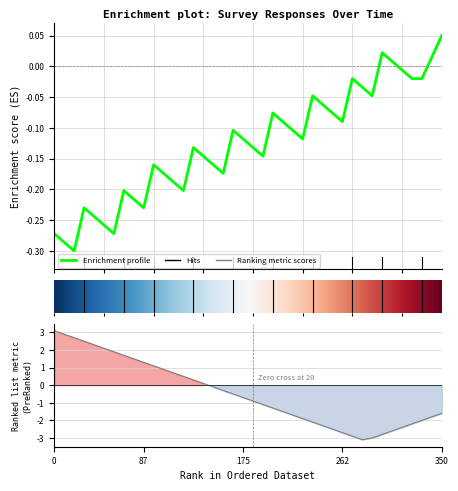

How many values are above zero?

16